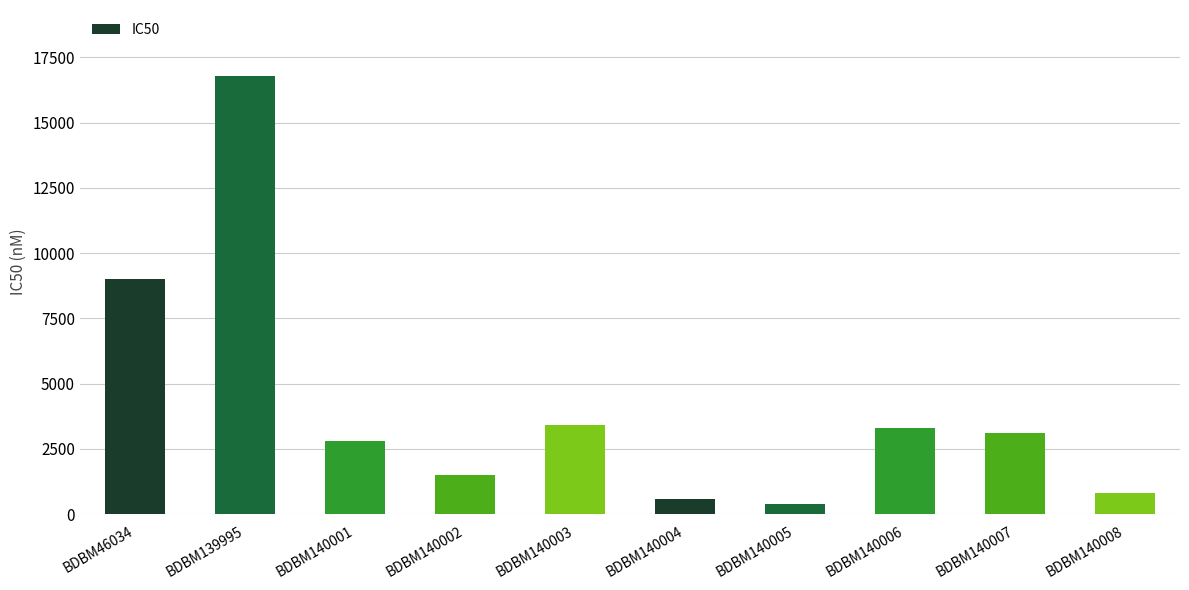

What is the value of the 8th bar from the left?

3300